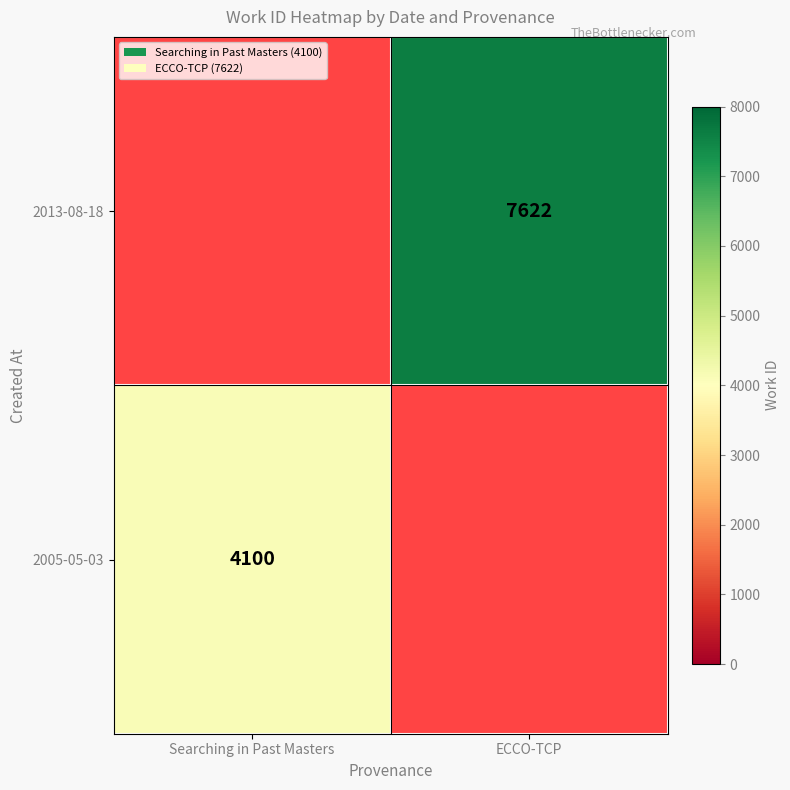

Is it true that 2005-05-03 equals 7049 at Searching in Past Masters?

False